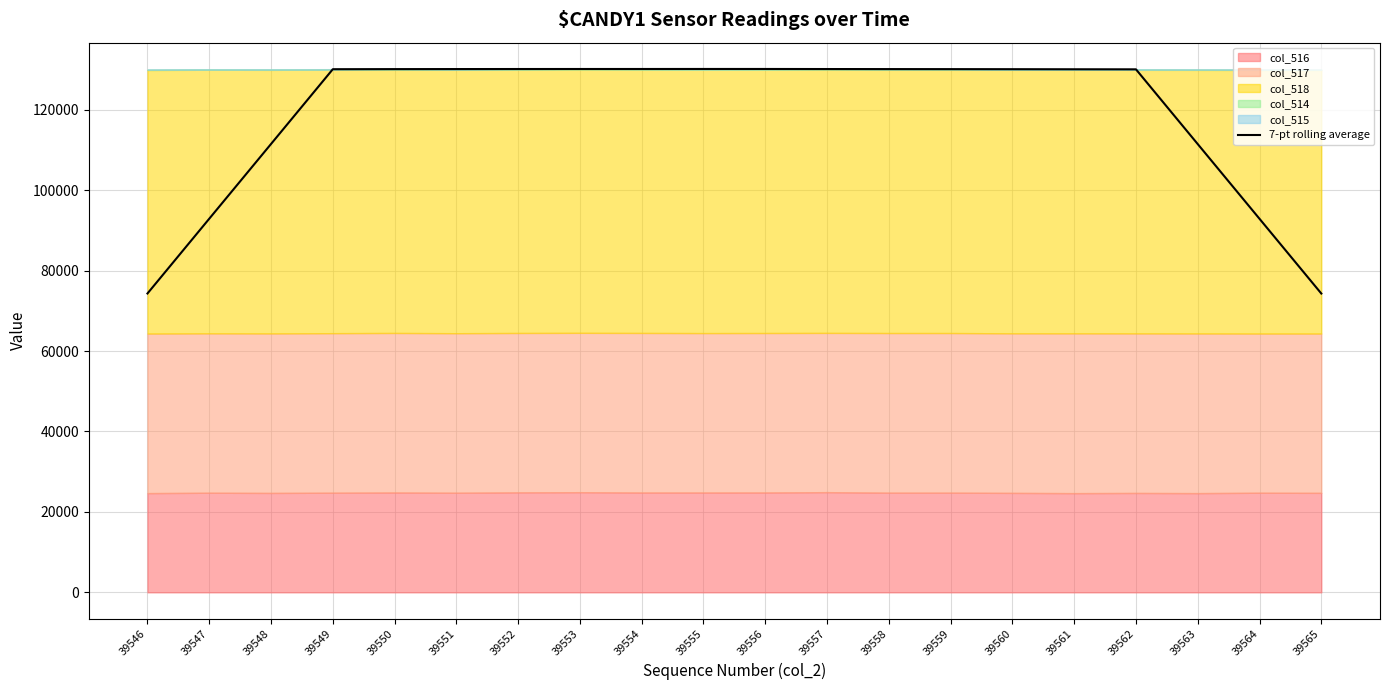

What is the ratio of the value at 39563 to the value at 39549?

0.9